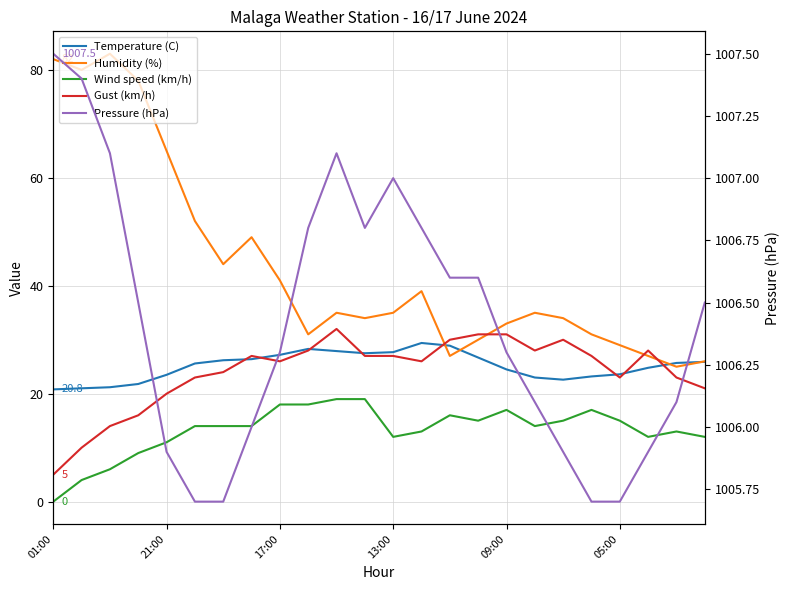

Does the chart have visible grid lines?

Yes